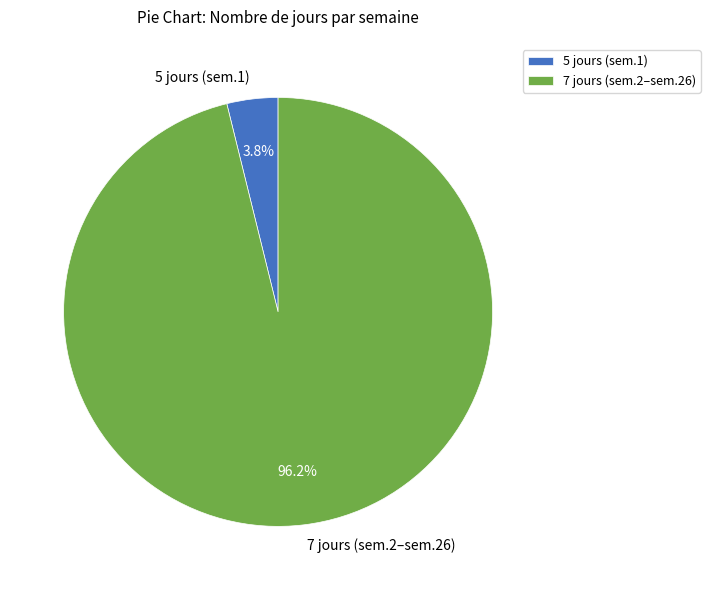

To the nearest percent, what is the difference between the largest and smallest slice percentages?

92%